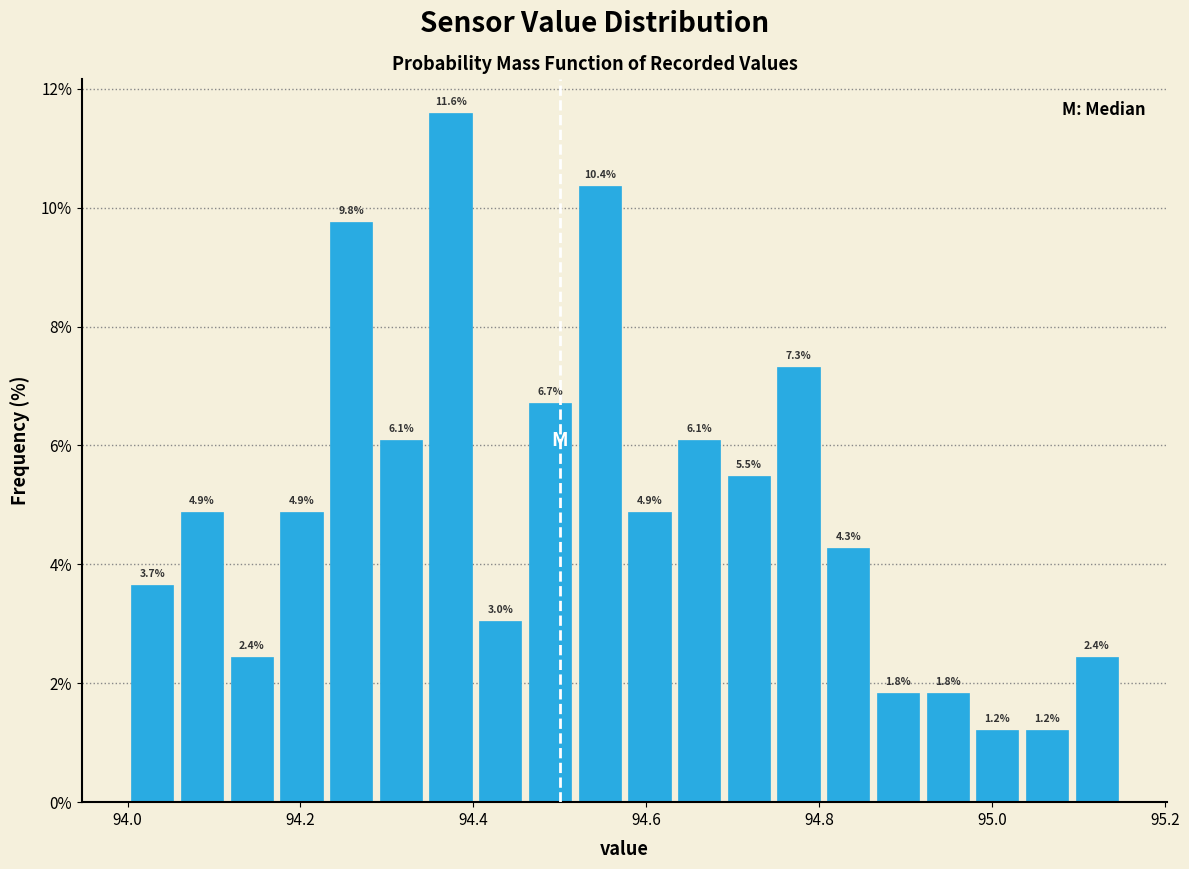

Around what value on the x-axis is the tallest bar? Give the approximate position of its centre, as read against the axis.

94.38